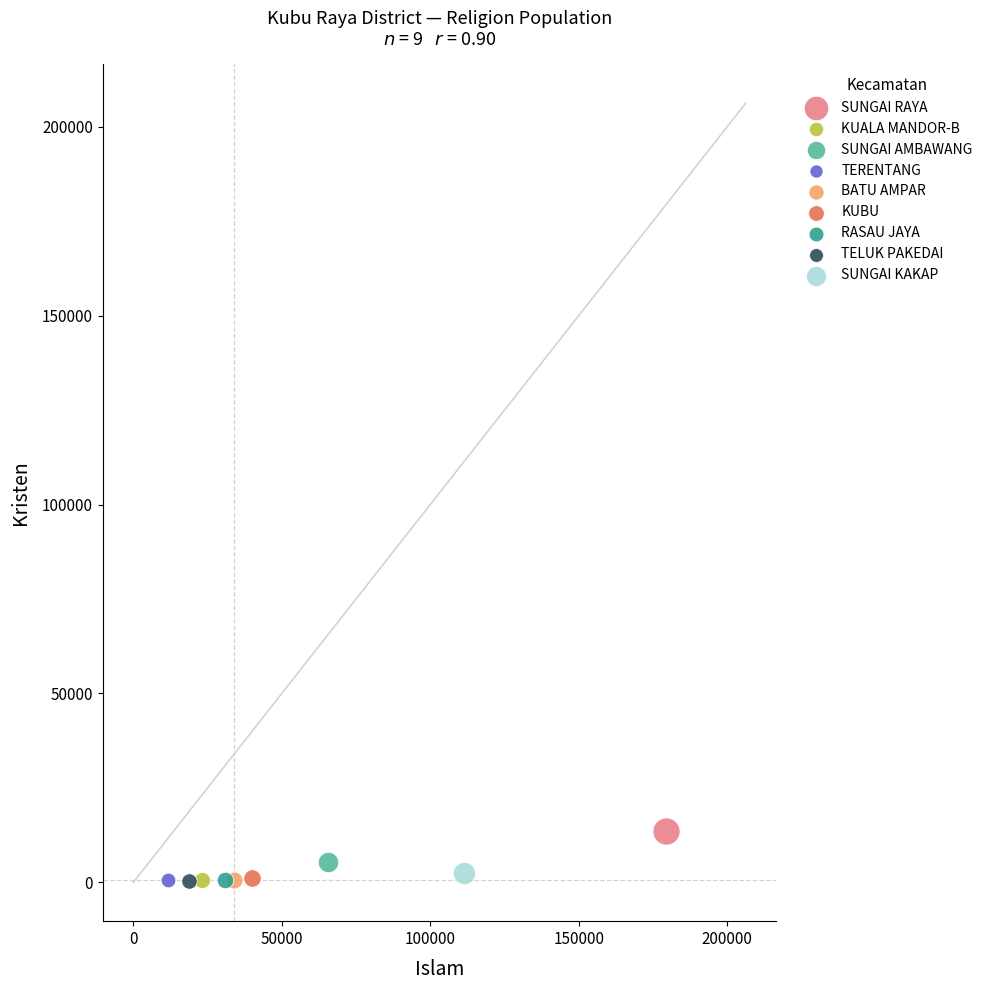

What are all the series names shown in the legend?

SUNGAI RAYA, KUALA MANDOR-B, SUNGAI AMBAWANG, TERENTANG, BATU AMPAR, KUBU, RASAU JAYA, TELUK PAKEDAI, SUNGAI KAKAP